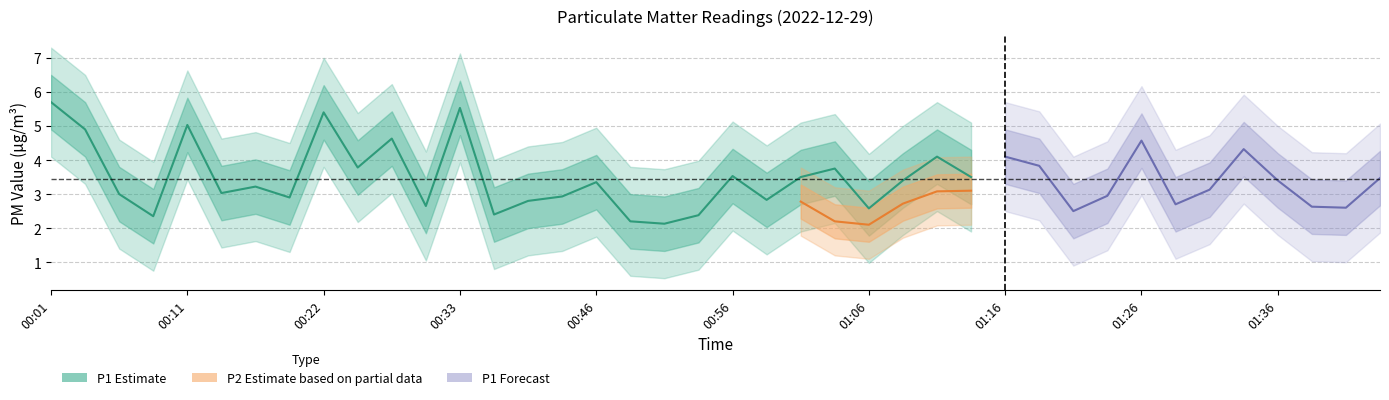

At which label does P2 reach its peak?

01:14